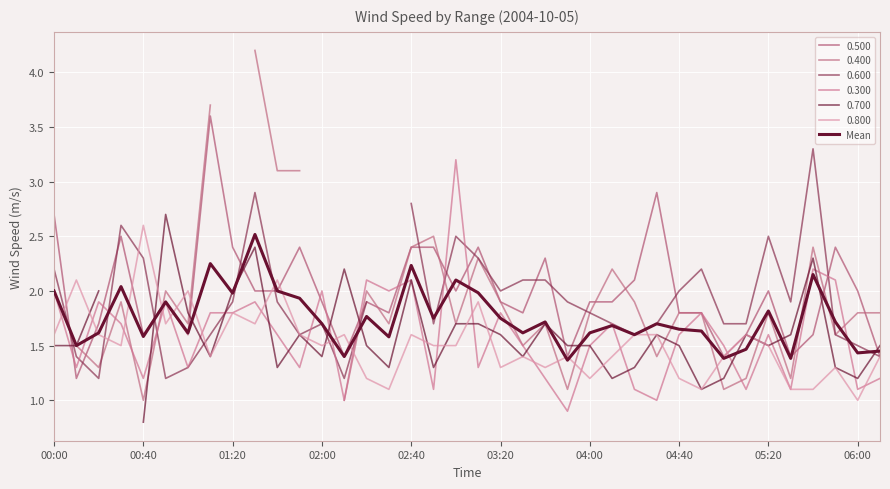

What value does the data have at 27?

1.7